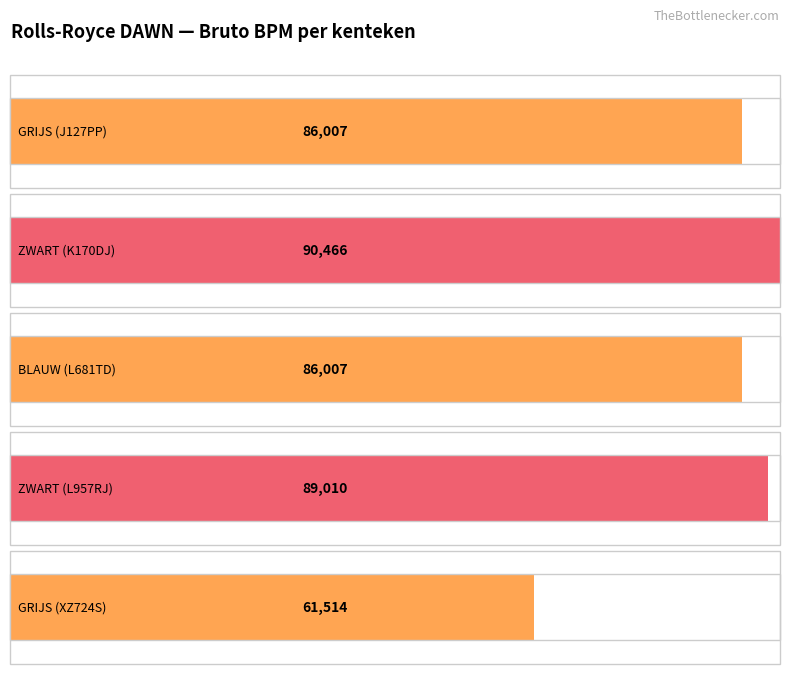

List the labels in order of value, smallest first.

GRIJS (XZ724S), GRIJS (J127PP), BLAUW (L681TD), ZWART (L957RJ), ZWART (K170DJ)